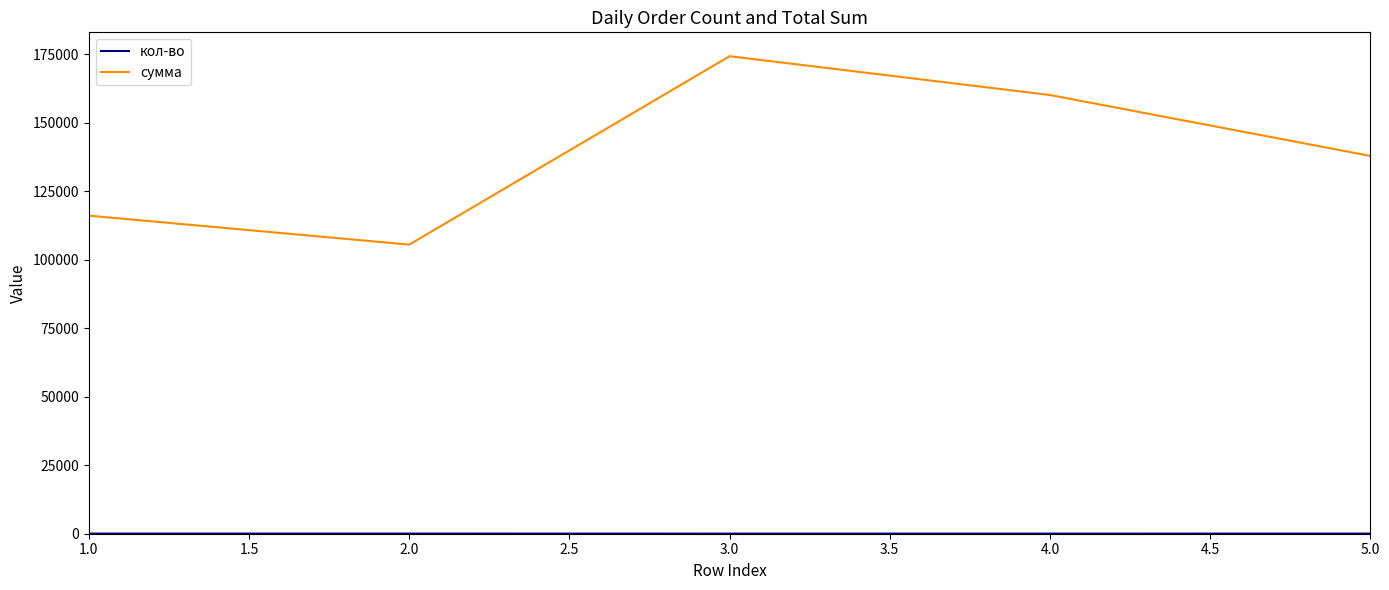

Between 1.0 and 4.0, which series saw the biggest shift?

сумма